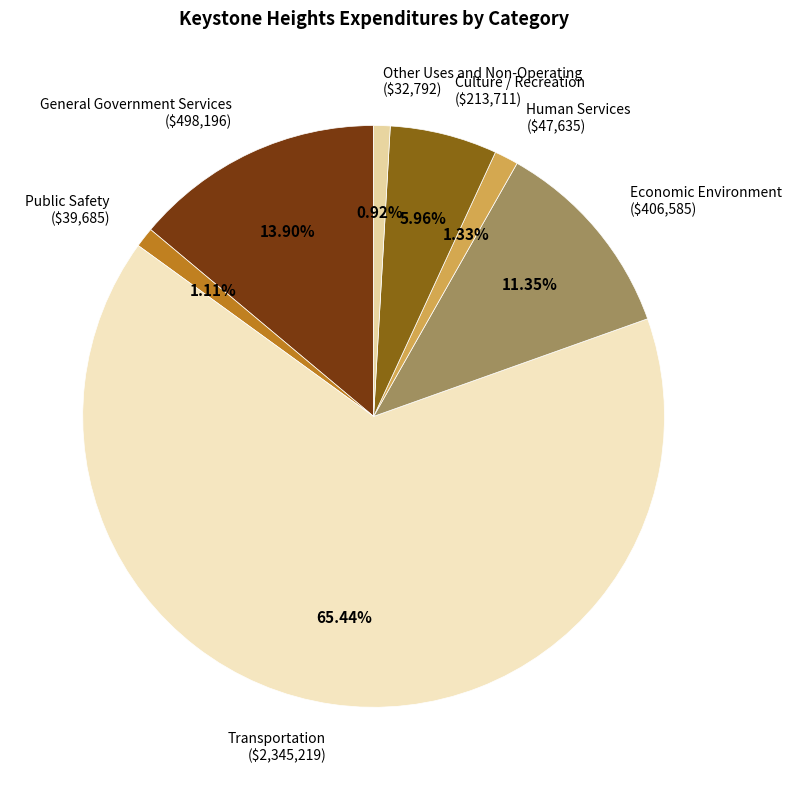

What portion of the pie excludes General Government Services?

86.1%